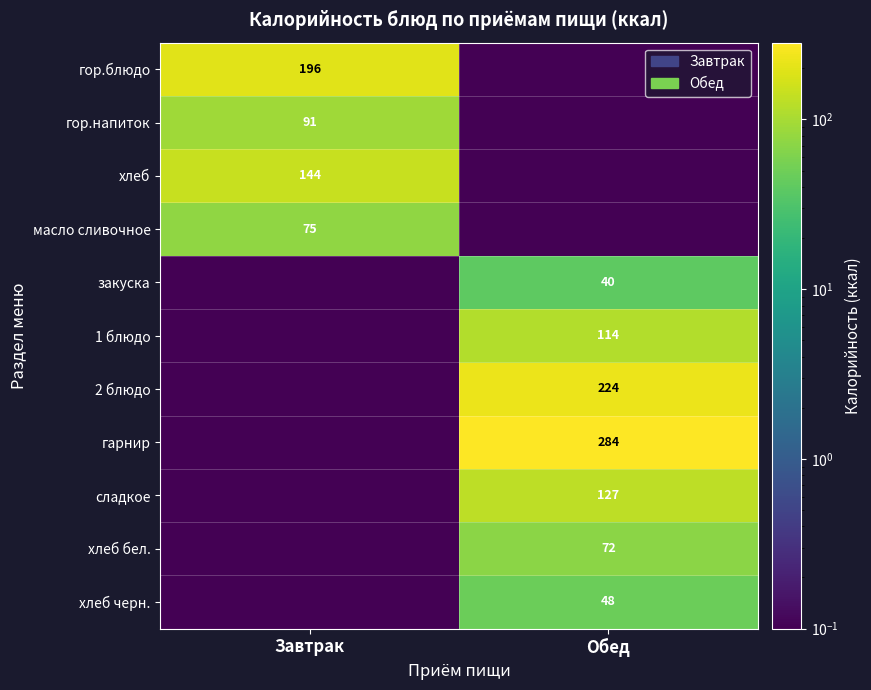

The закуска series shows 40.0 at Обед. True or false?

True